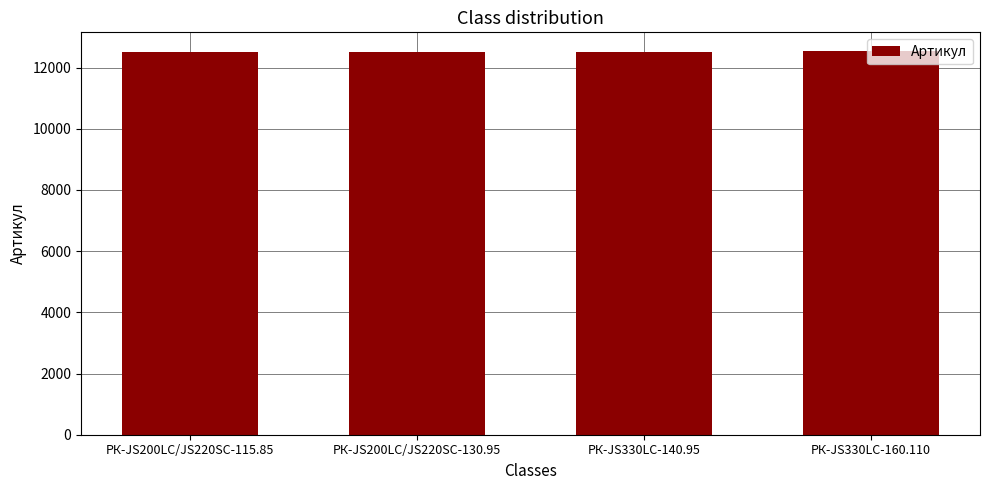

What is the smallest value displayed?

12522